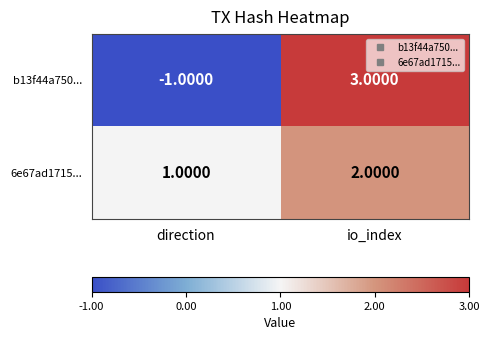

At which label does b13f44a750... reach its minimum?

direction